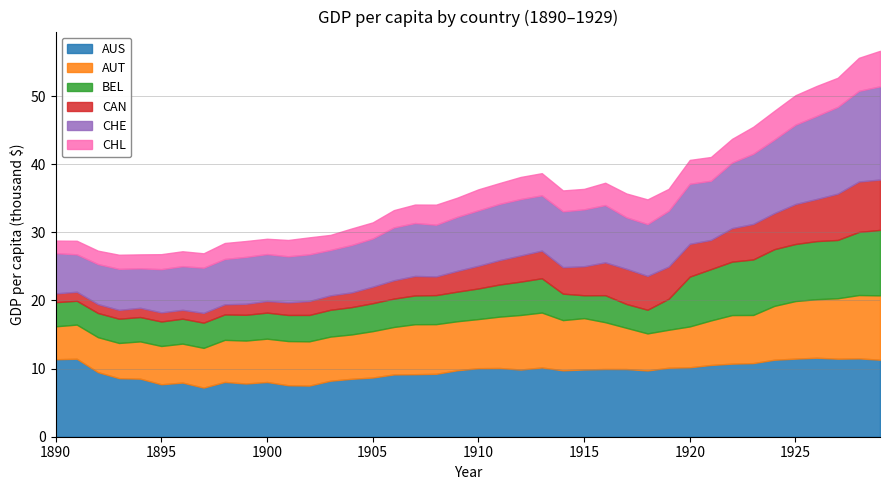

Rank the series at 1929 from lowest to highest value.

CHL, CAN, AUT, BEL, AUS, CHE